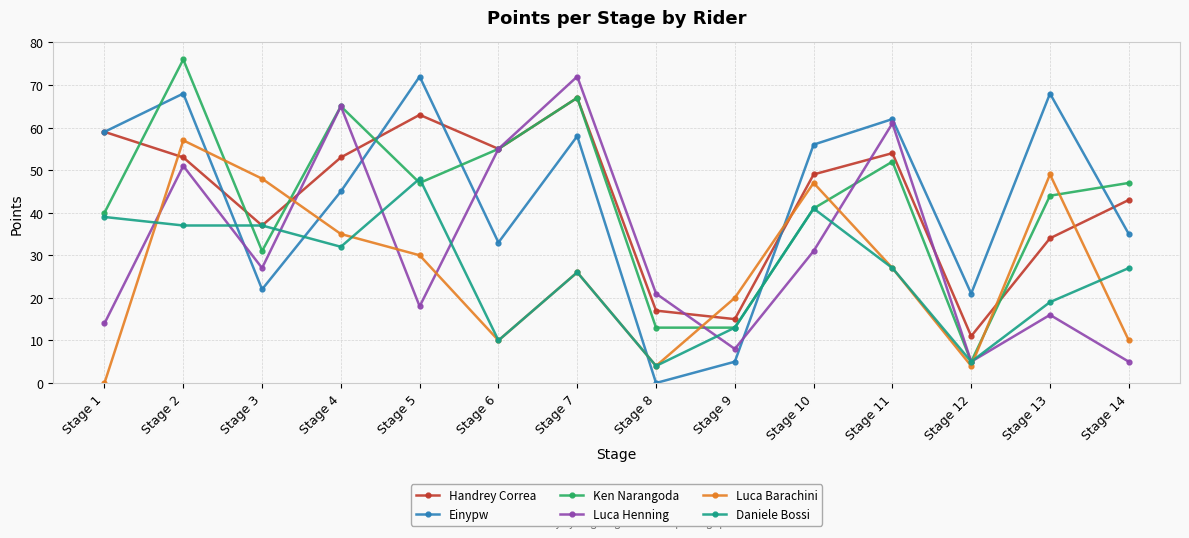

Is this an area chart (filled region under the line)?

No